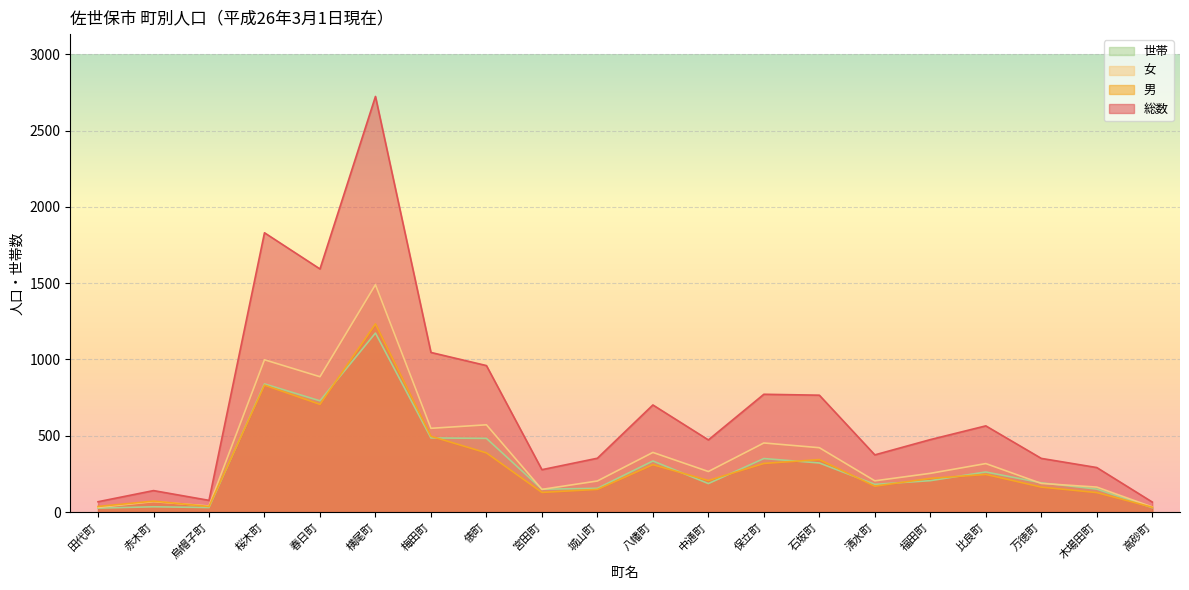

What is the total value across all series at 福田町?

1156